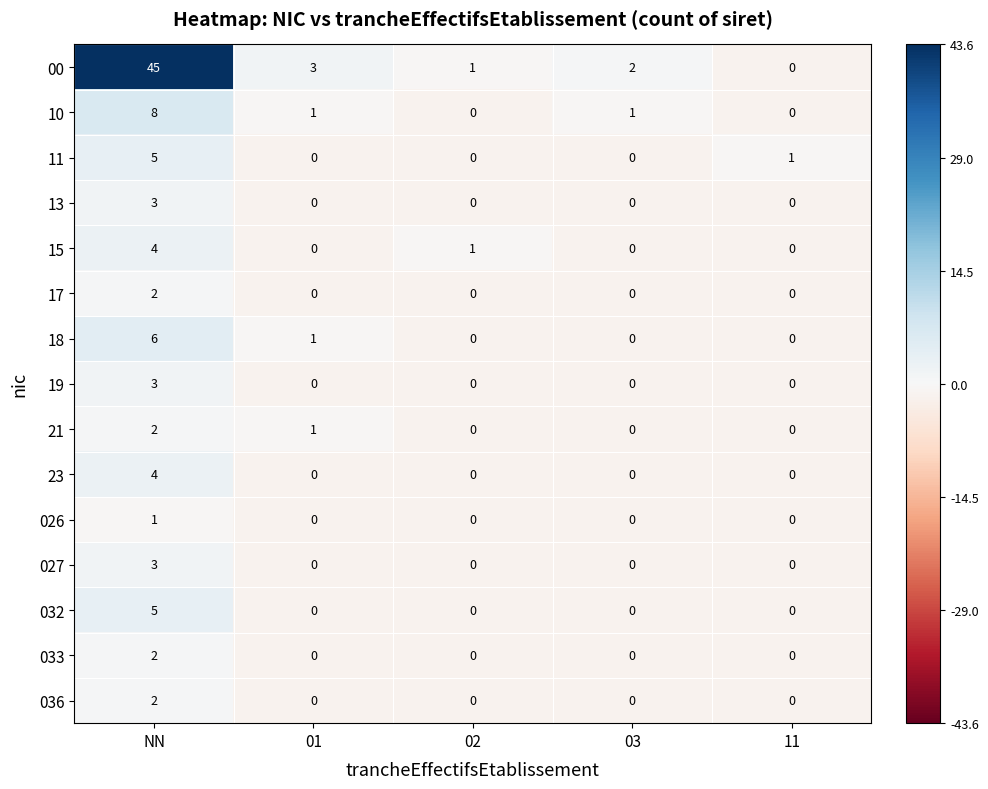

How many series are shown in this chart?

15